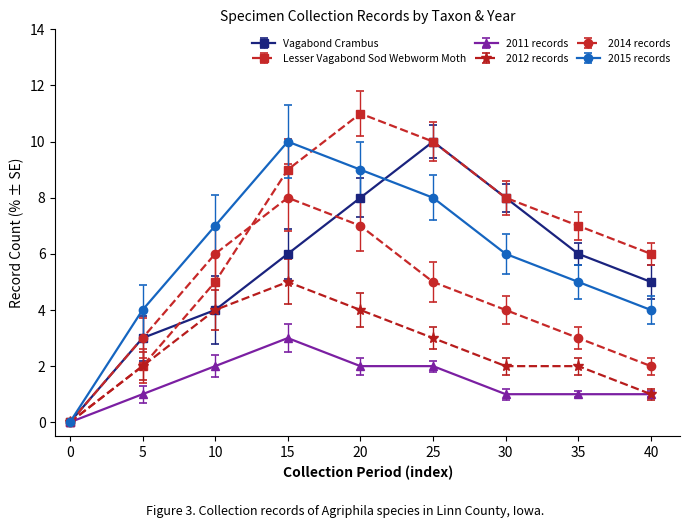

What is the approximate value of 2015 records at 15?

10